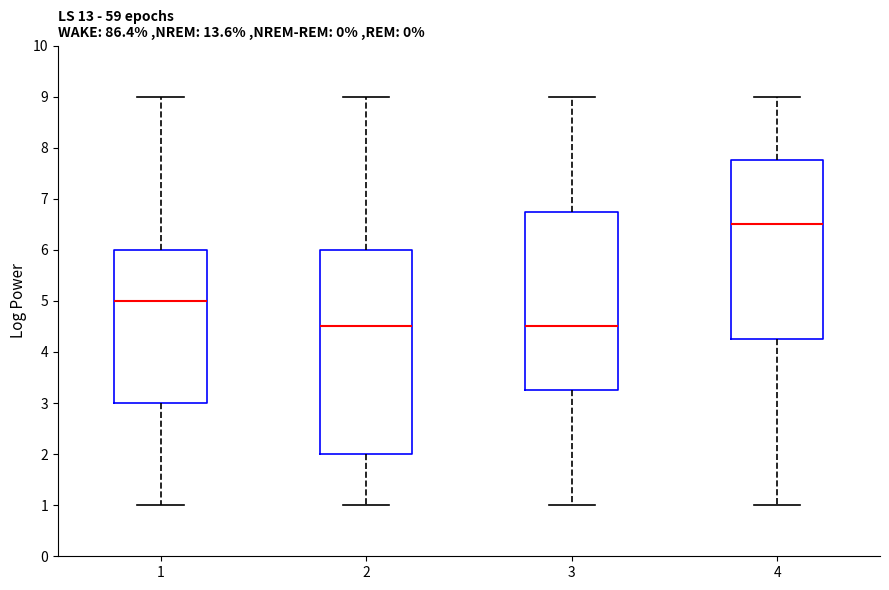

Which box has the highest median line?

4